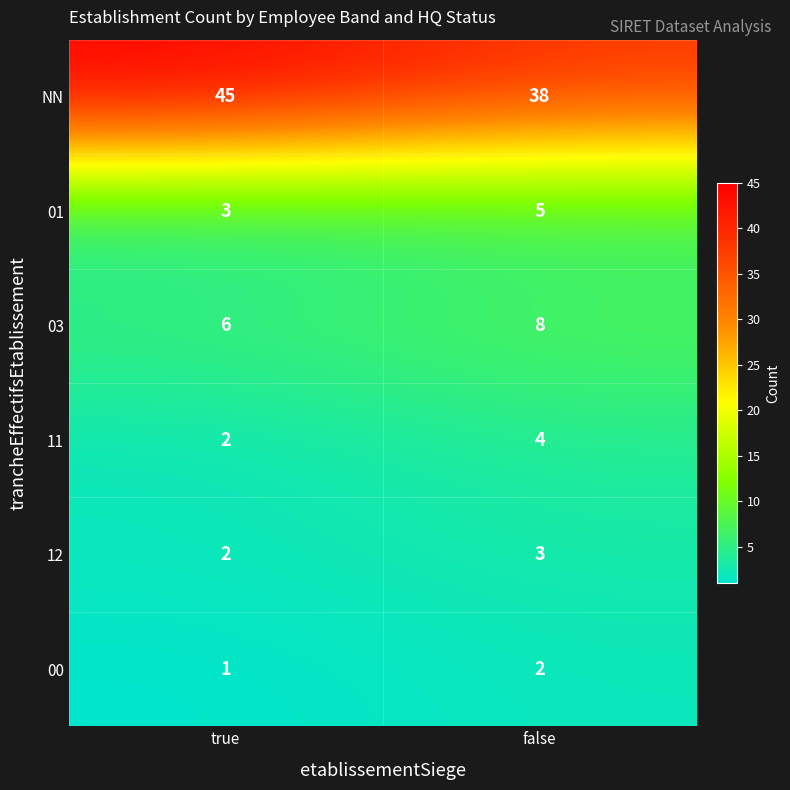

What is the total value across all series at true?

59